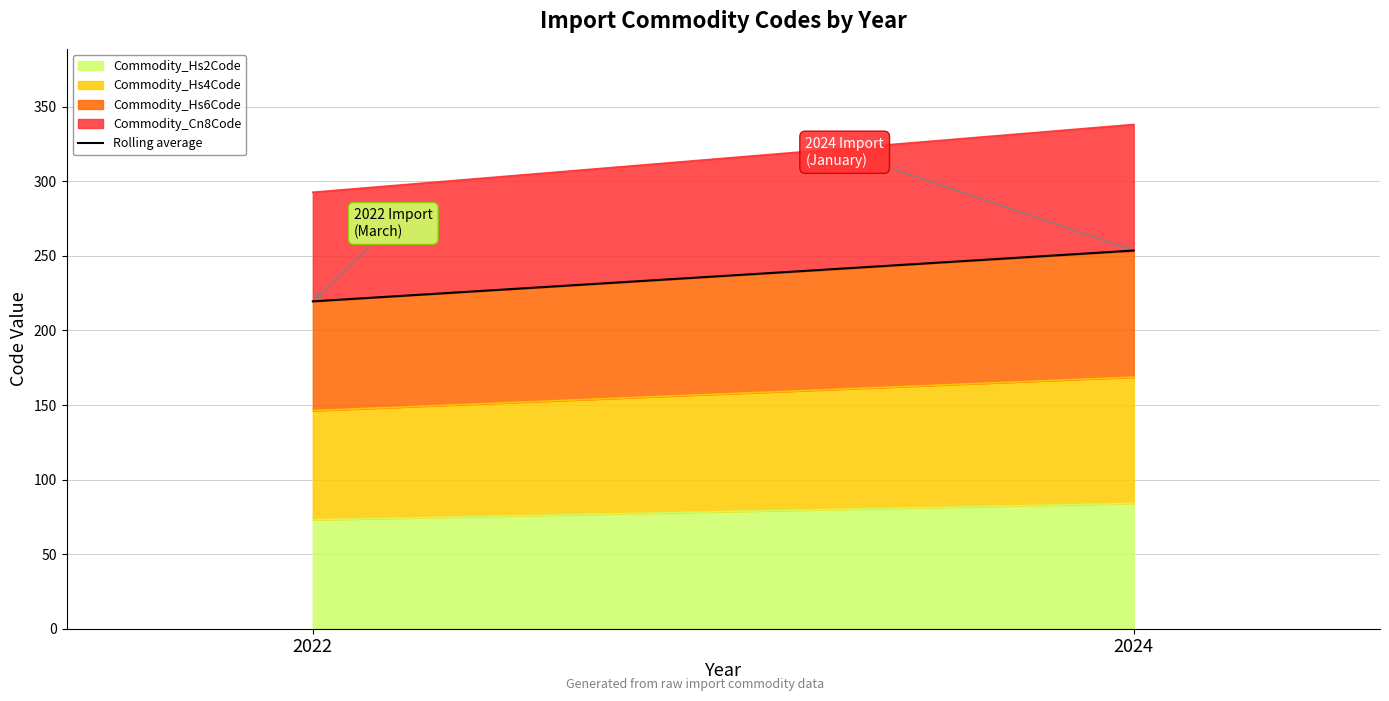

What is the difference between the values at 2024 and 2022?

34.1